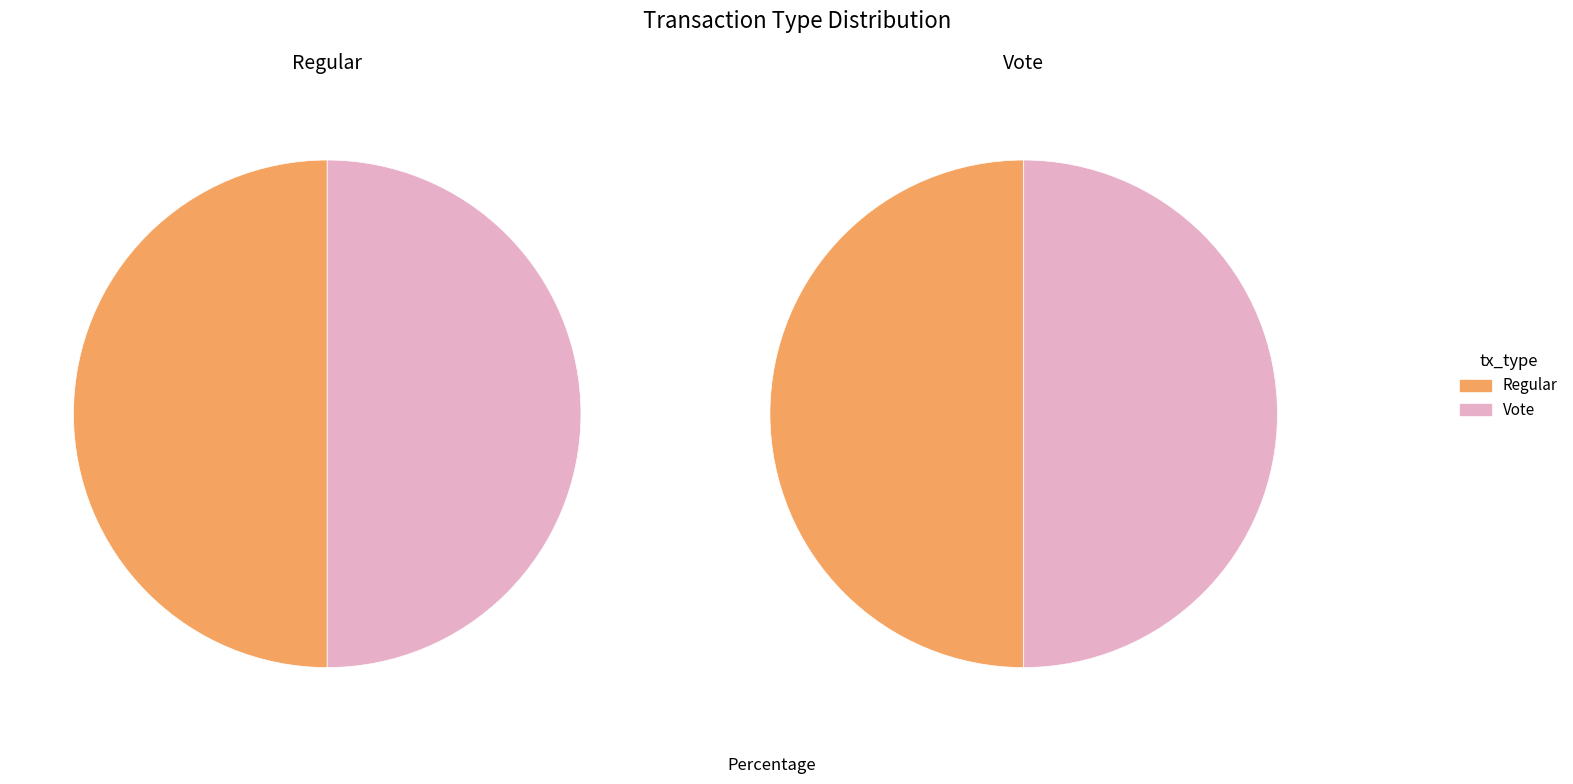

What is the majority slice?

Regular